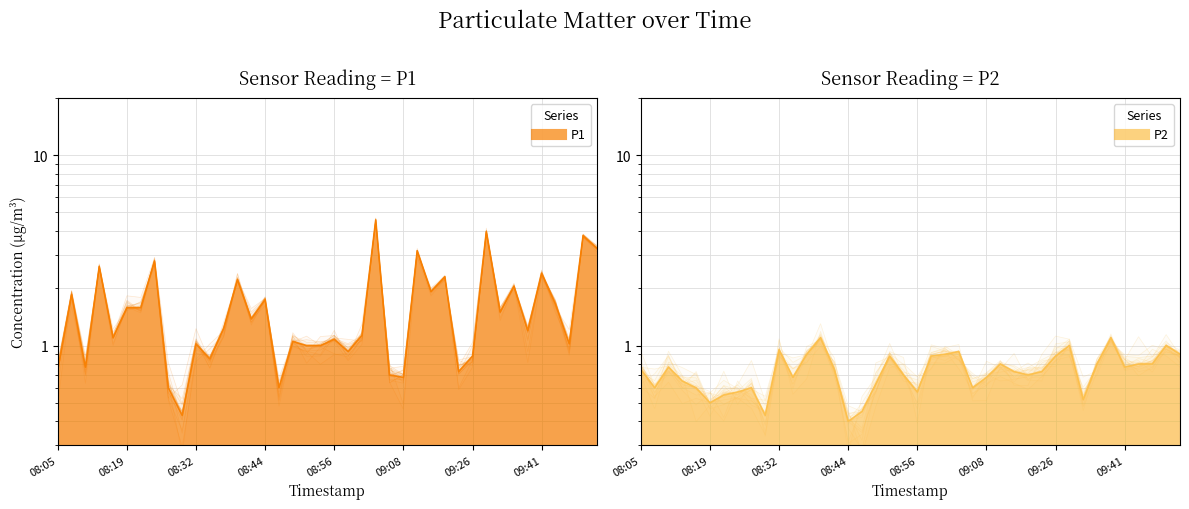

What is the greatest value displayed?

4.6